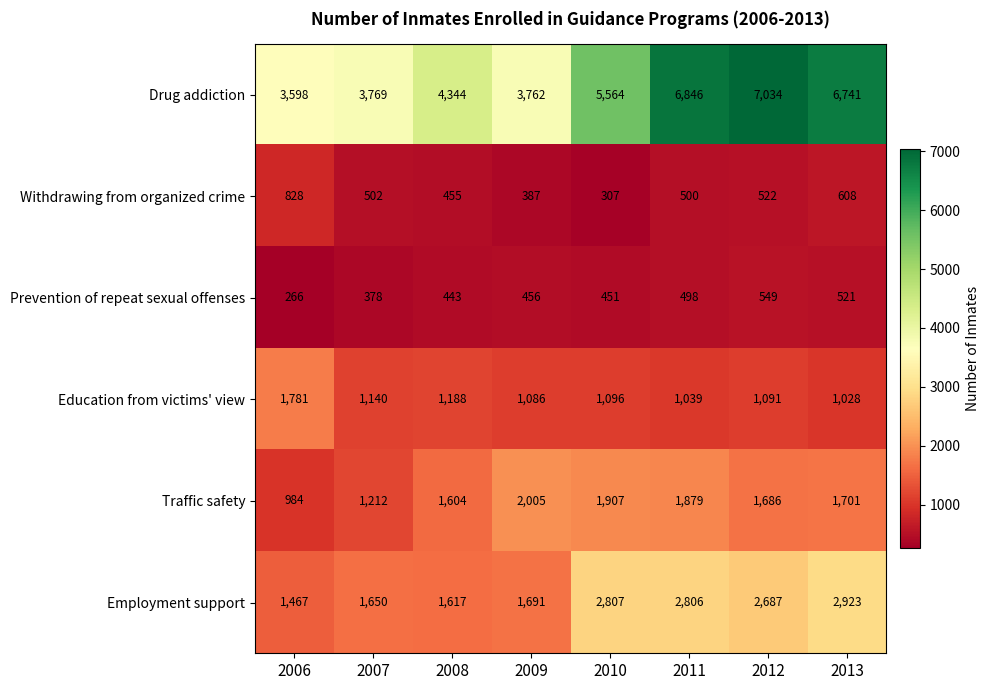

What is the difference between the second highest and second lowest values in the Employment support series?

1190